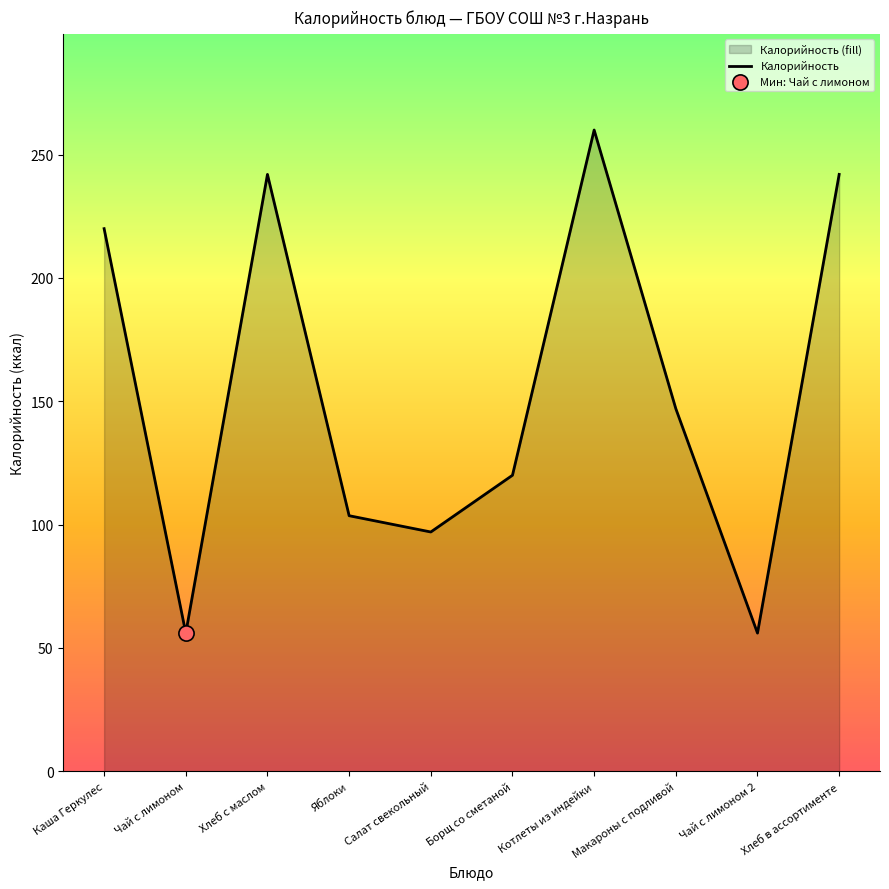

What is the ratio of the value at Чай с лимоном to the value at Борщ со сметаной?

0.5